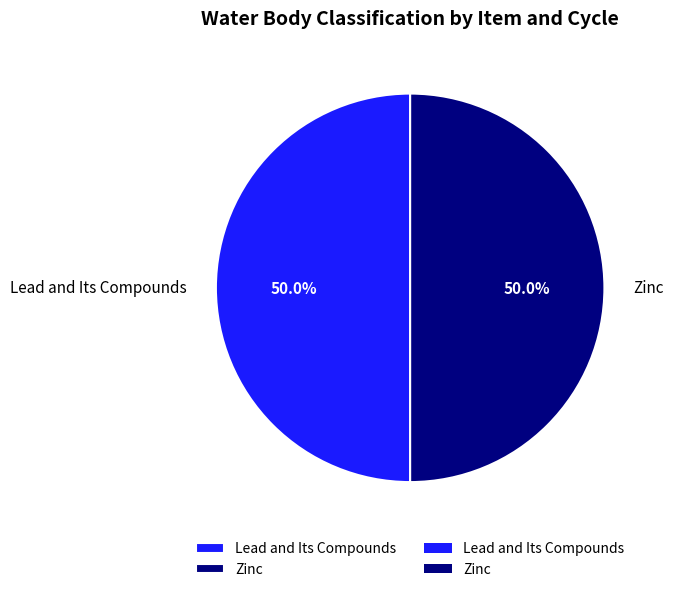

Approximately how many times larger is the value at Zinc compared to Lead and Its Compounds?

1.0